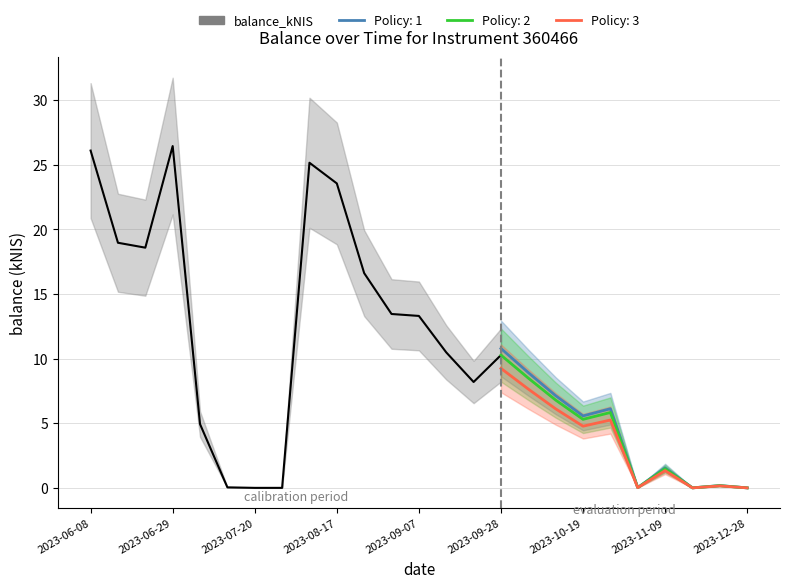

Where does the data first go above 13?

2023-06-08